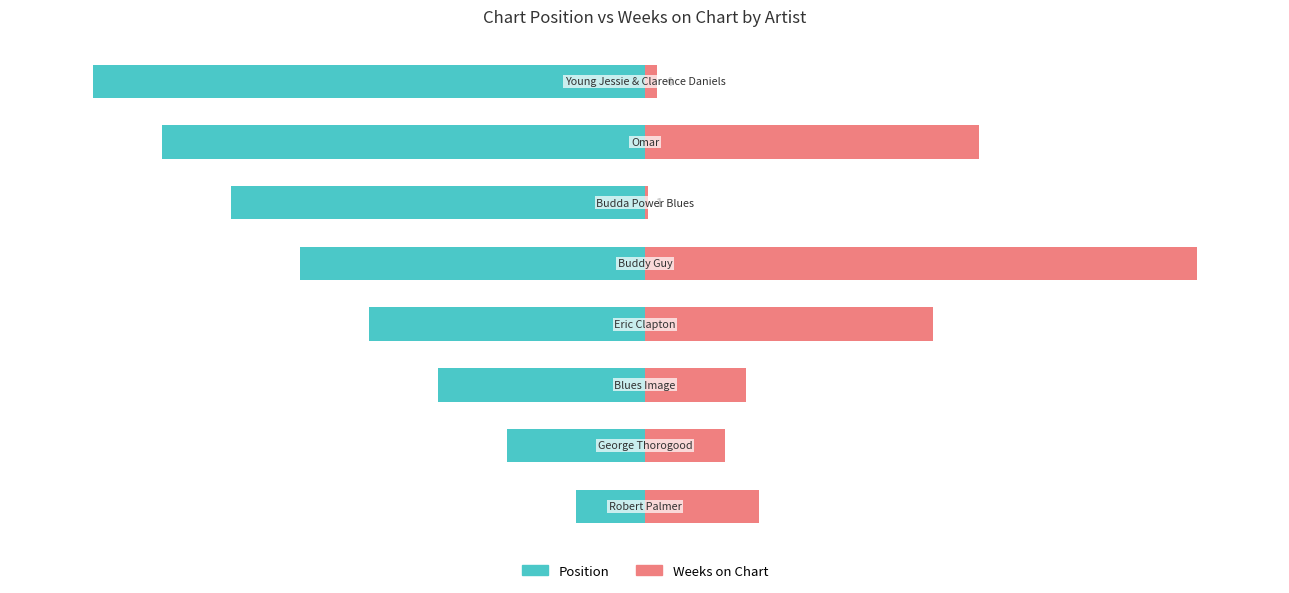

Reading left to right, what are all the values shown in this chart?

Position: -12.5	-25.0	-37.5	-50.0	-62.5	-75.0	-87.5	-100.0
Weeks on Chart: 20.6	14.4	18.3	52.2	100.0	0.6	60.6	2.2